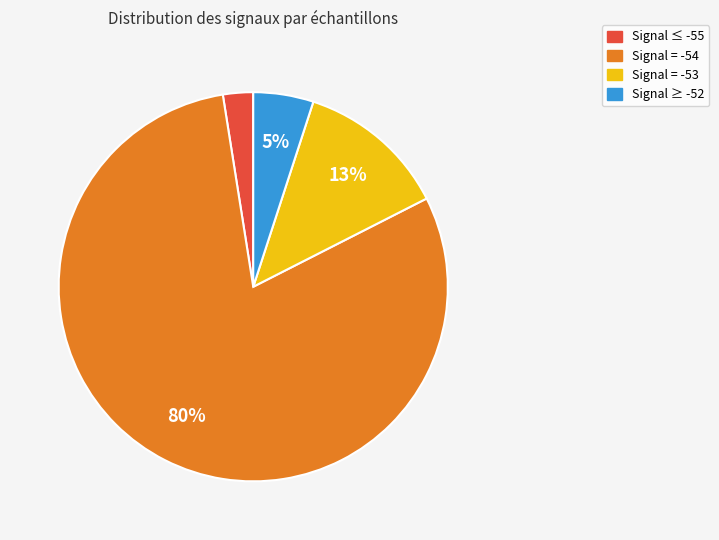

Is it true that Signal = -53 is 7% of the pie?

False